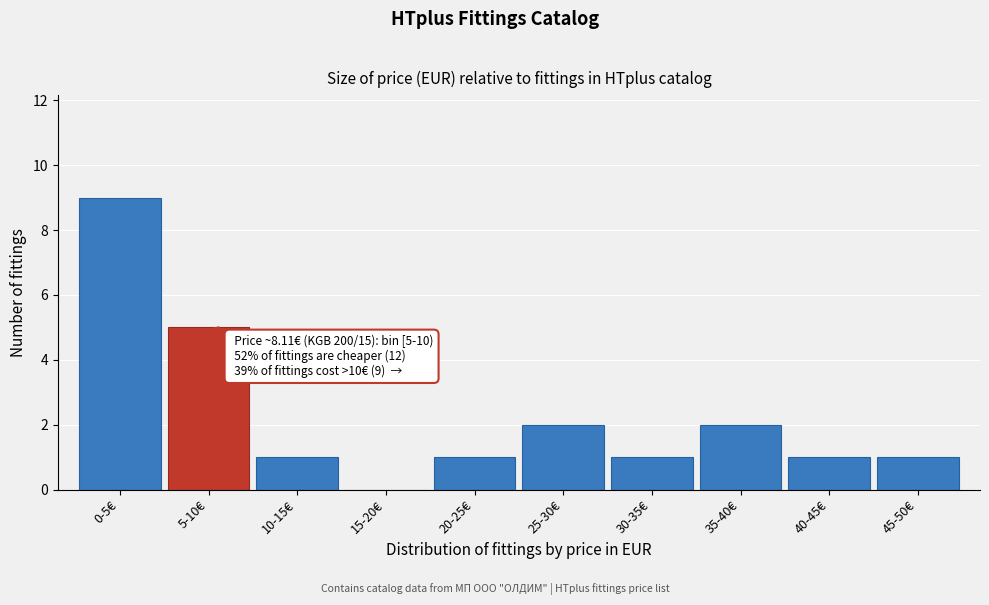

Reading left to right, extract all data points from this chart.

0-5€=9	5-10€=5	10-15€=1	15-20€=0	20-25€=1	25-30€=2	30-35€=1	35-40€=2	40-45€=1	45-50€=1